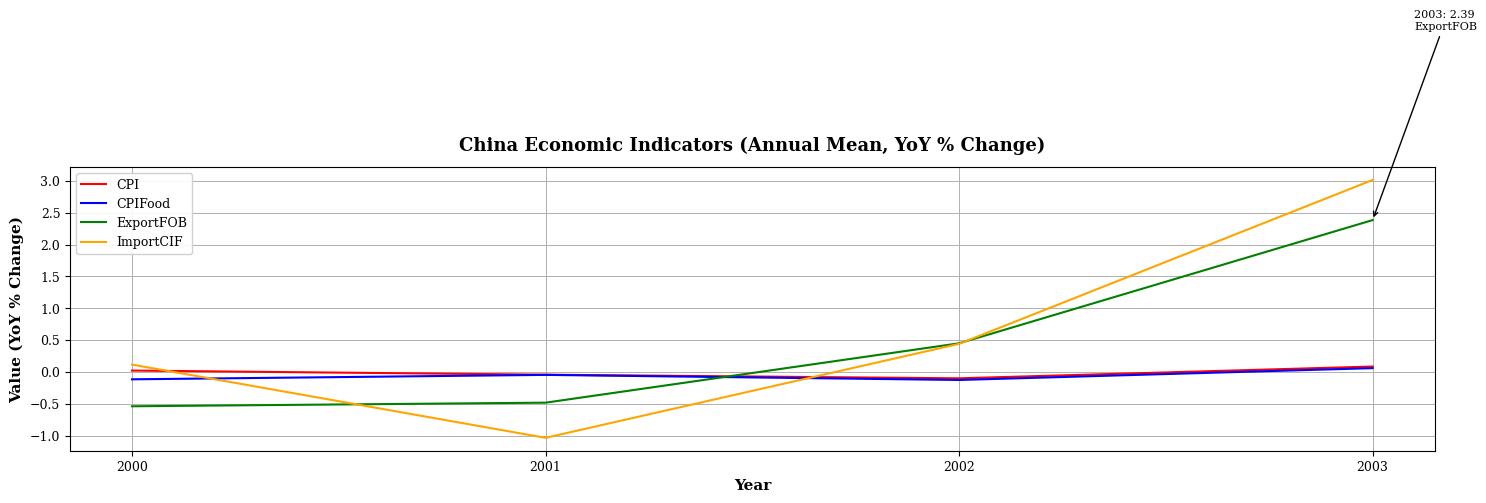

The ImportCIF series shows 0.2 at 2002. True or false?

False